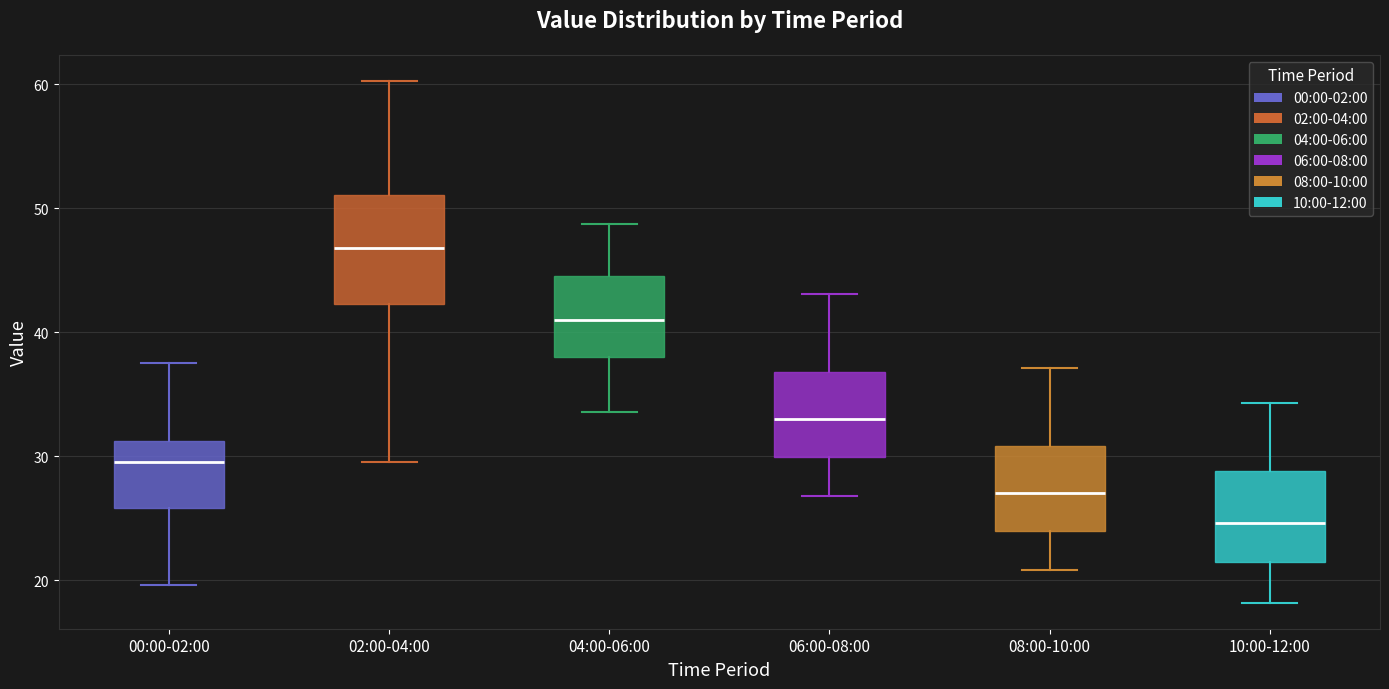

Which box has the lowest median line?

10:00-12:00